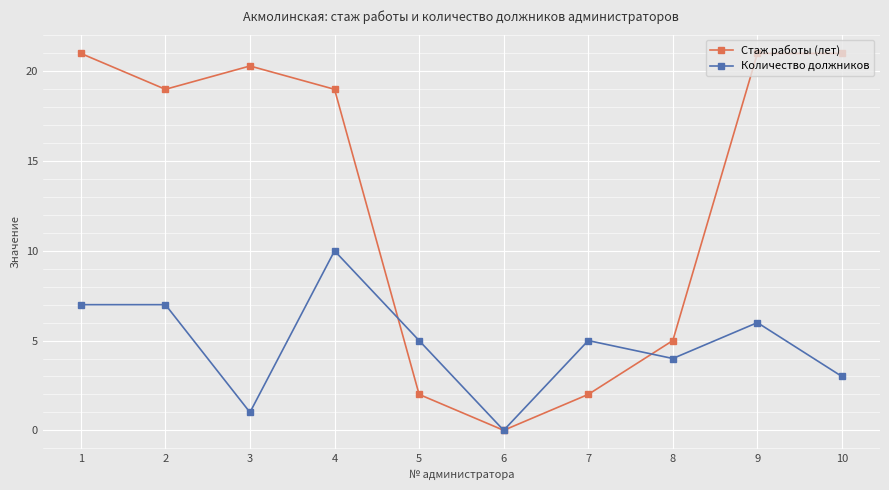

Where does the Количество должников series first go above 5?

1